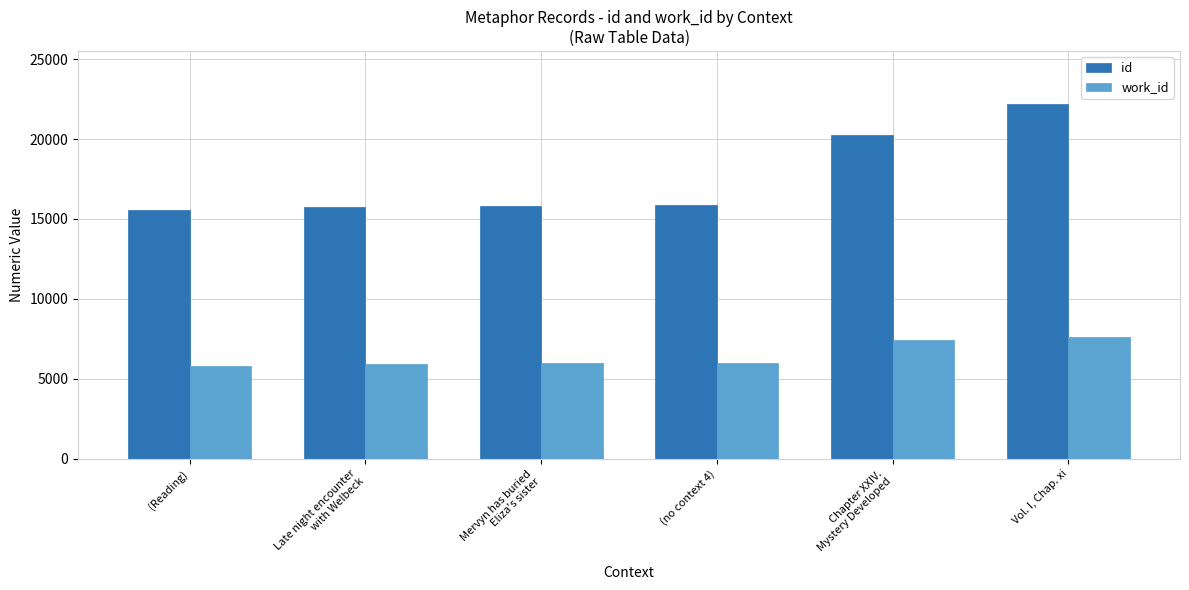

Which series has the largest range (max minus min)?

id